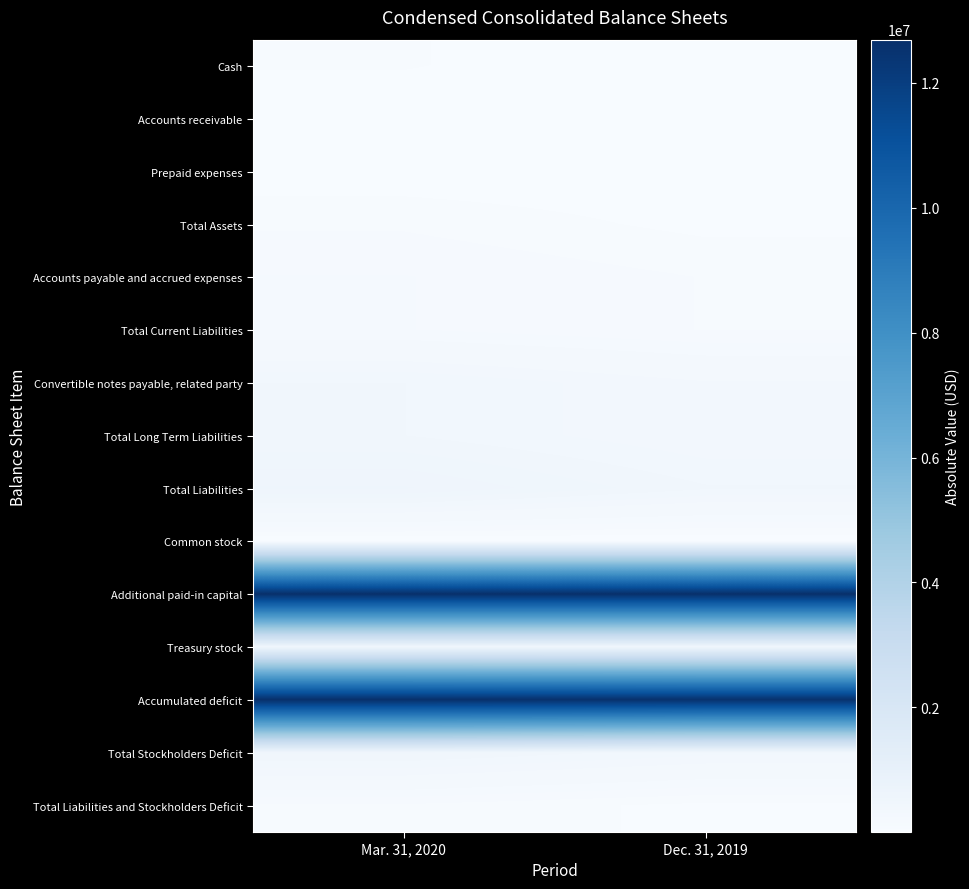

How many distinct data groups are displayed?

15